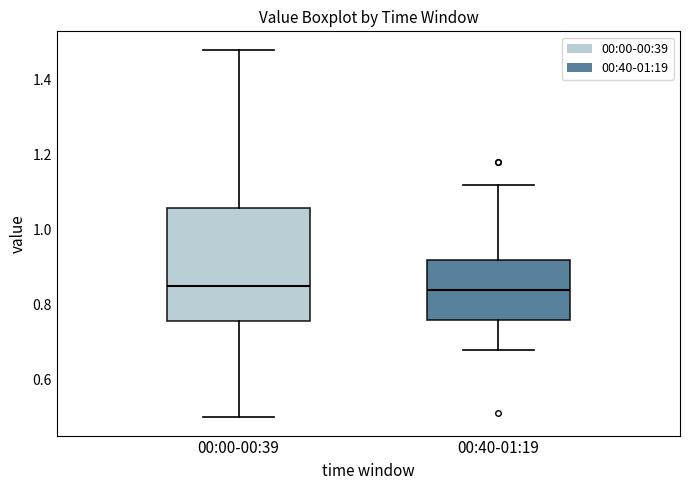

Reading left to right, transcribe this box plot: for each box, give where its median line is, the range the box spans, and where its two whiskers end, as read against the y-axis. The values are not printed on the chart, so give them approximately, as read against the axis.

00:00-00:39: median 0.86, box 0.76 to 1.06, whiskers 0.50 to 1.48
00:40-01:19: median 0.84, box 0.76 to 0.92, whiskers 0.68 to 1.12